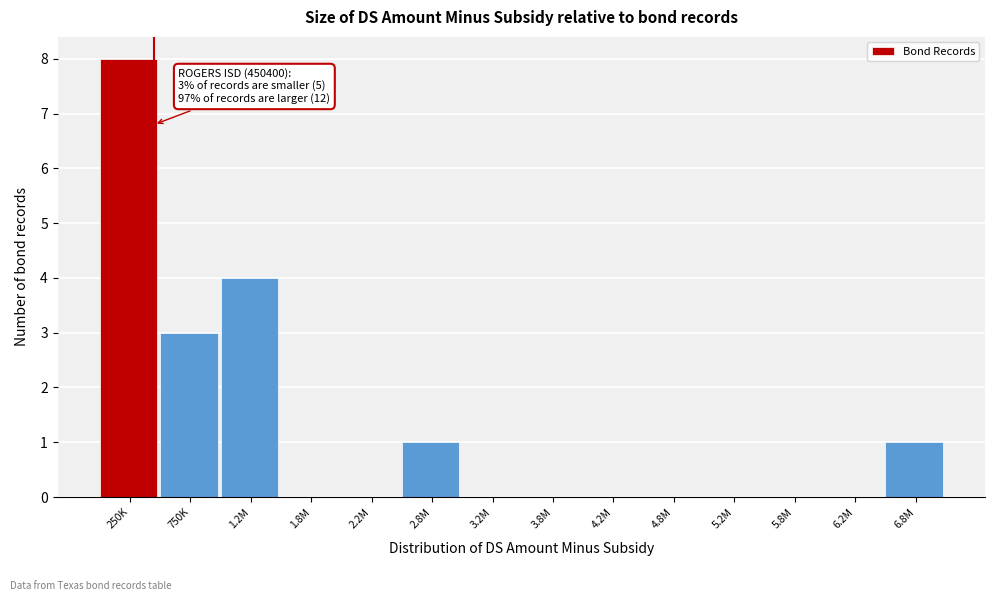

Reading left to right, extract all data points from this chart.

250K=8	750K=3	1.2M=4	1.8M=0	2.2M=0	2.8M=1	3.2M=0	3.8M=0	4.2M=0	4.8M=0	5.2M=0	5.8M=0	6.2M=0	6.8M=1